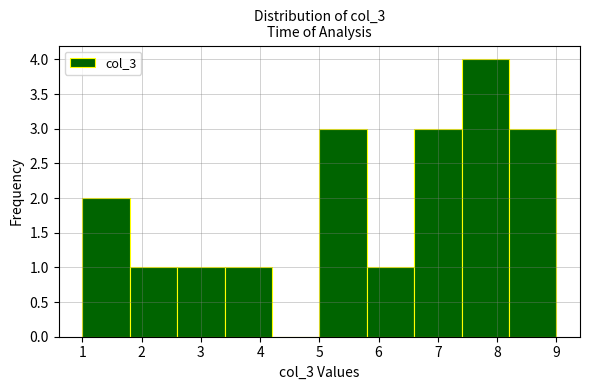

How tall is the bar that spans 3.4 to 4.2 on the x-axis? The values are not printed on the chart, so give them approximately, as read against the axis.

1